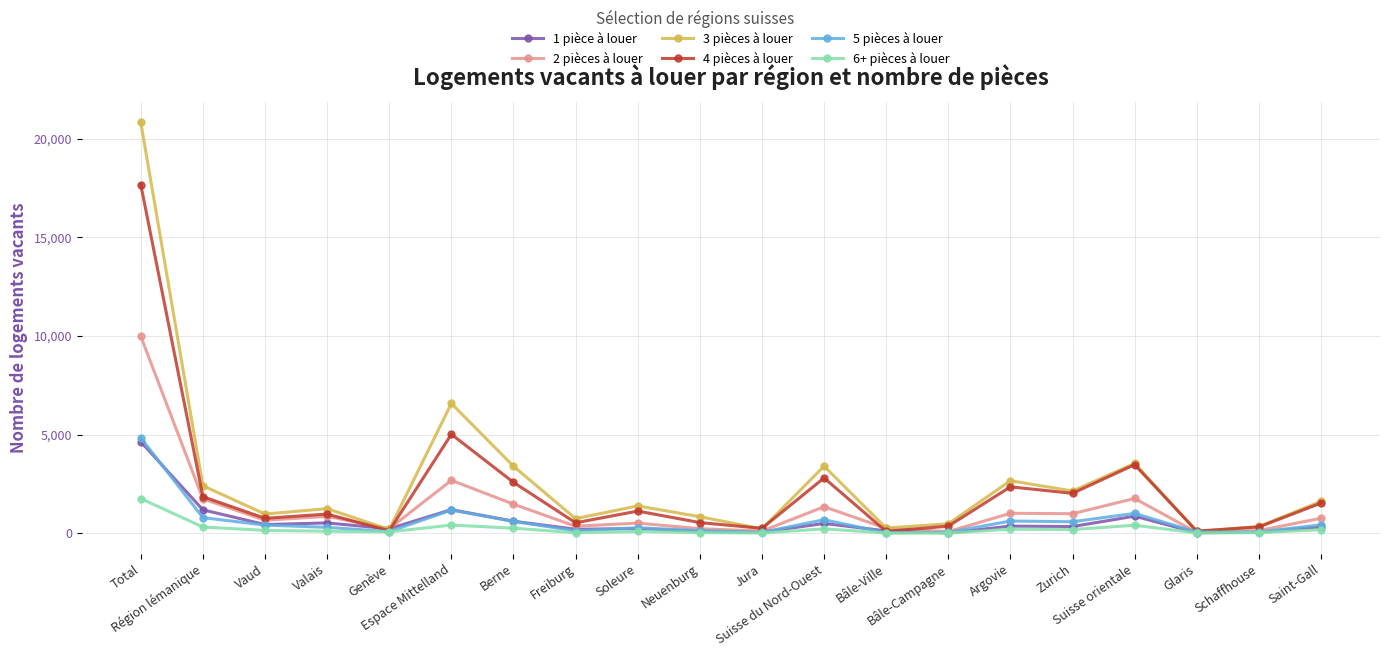

What position from the left is Berne?

7